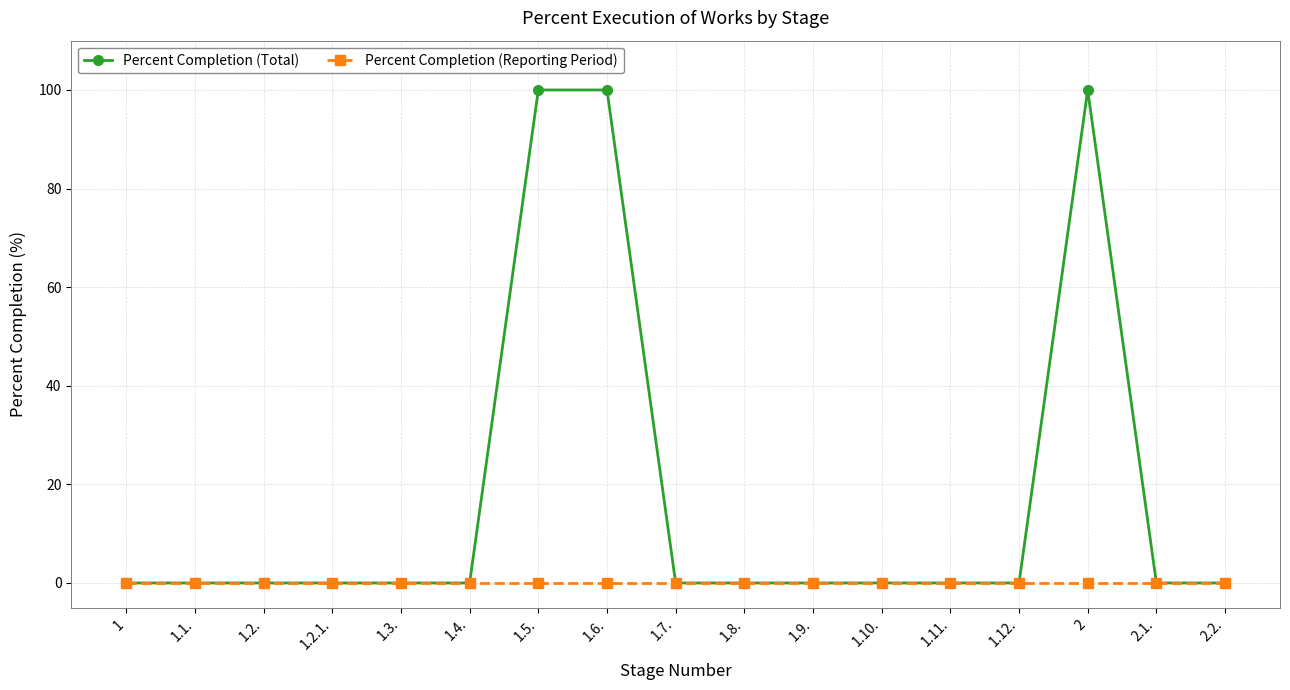

Reading left to right, what are all the values shown in this chart?

Percent Completion (Total): 1=0	1.1.=0	1.2.=0	1.2.1.=0	1.3.=0	1.4.=0	1.5.=100	1.6.=100	1.7.=0	1.8.=0	1.9.=0	1.10.=0	1.11.=0	1.12.=0	2=100	2.1.=0	2.2.=0
Percent Completion (Reporting Period): 1=0	1.1.=0	1.2.=0	1.2.1.=0	1.3.=0	1.4.=0	1.5.=0	1.6.=0	1.7.=0	1.8.=0	1.9.=0	1.10.=0	1.11.=0	1.12.=0	2=0	2.1.=0	2.2.=0